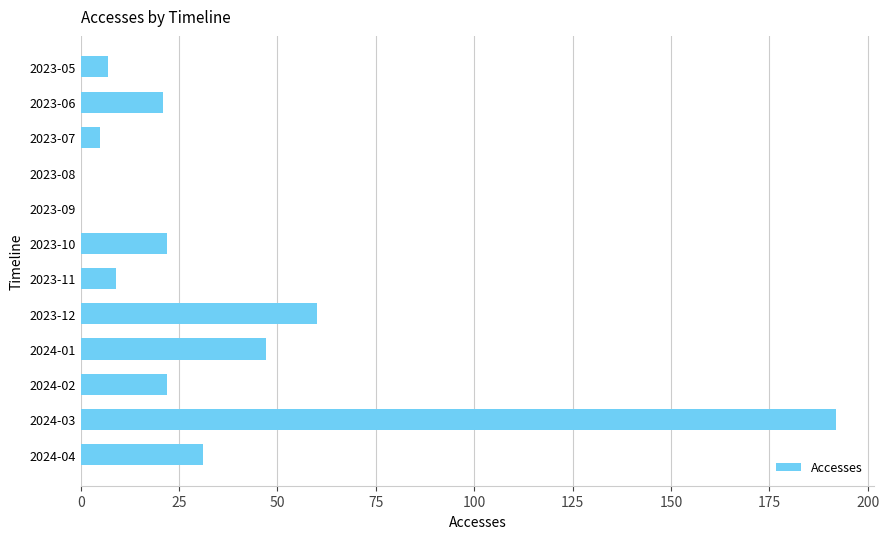

What is the ratio of the value at 2023-06 to the value at 2023-07?

4.2